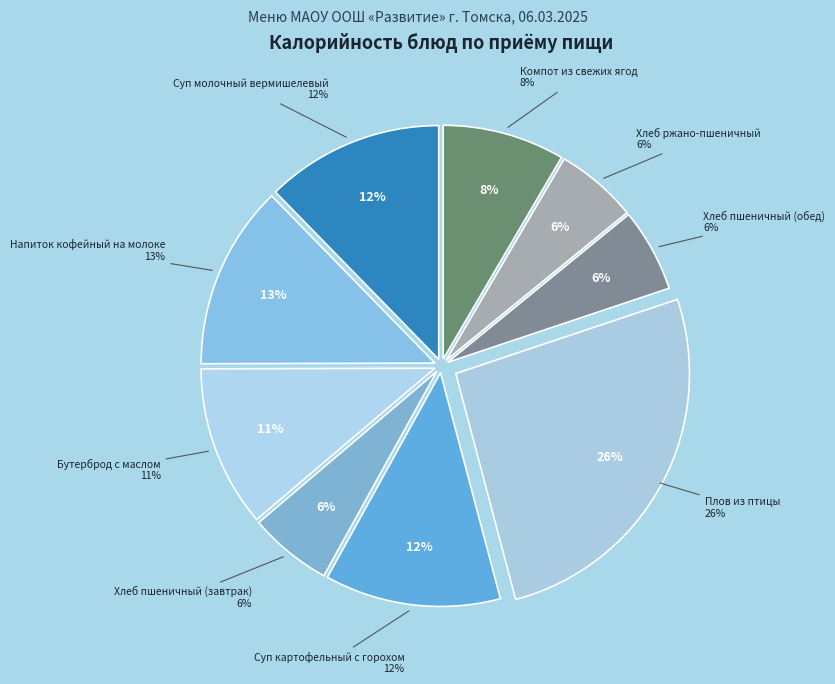

To the nearest percent, what is the combined percentage of Суп картофельный с горохом and Плов из птицы?

38%